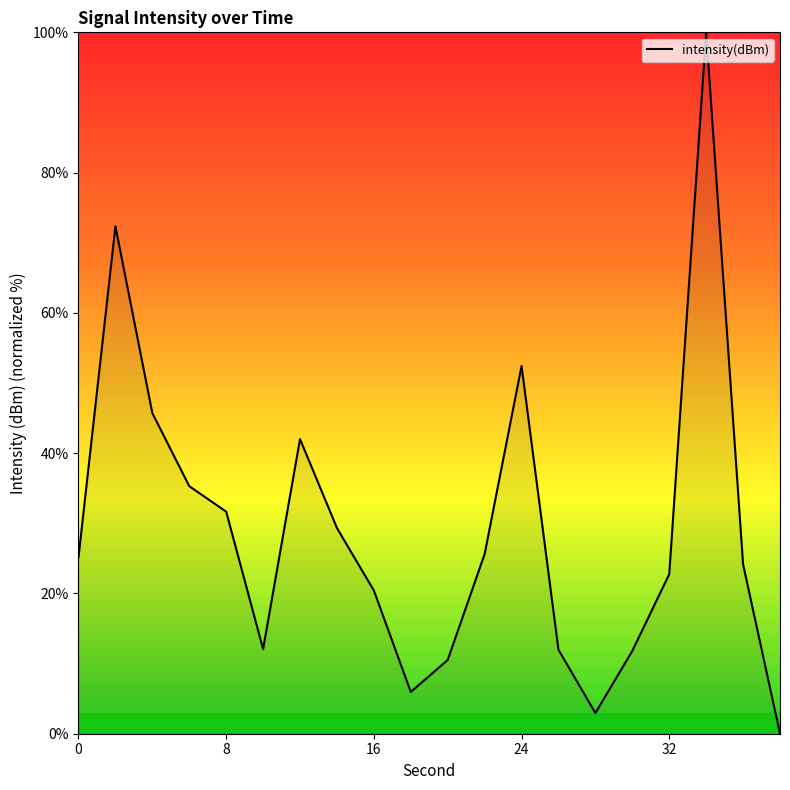

What is the greatest value displayed?

100.0